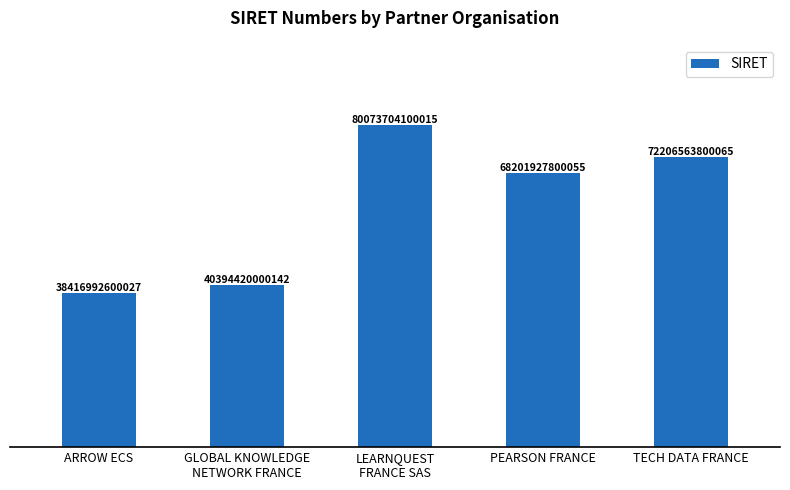

What is the label of the 5th bar from the right?

ARROW ECS